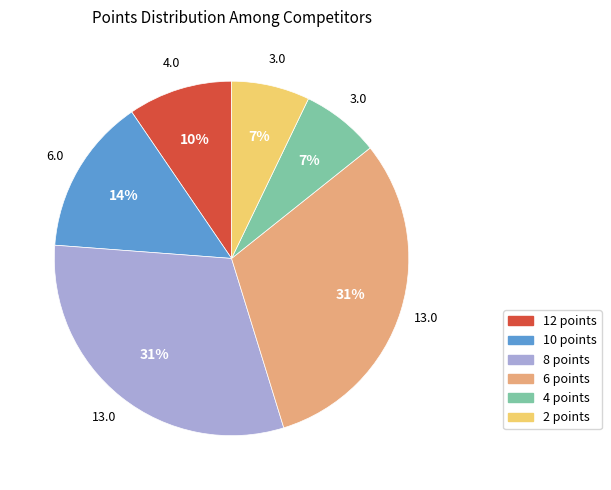

The 8 points slice represents 24% of the pie. True or false?

False